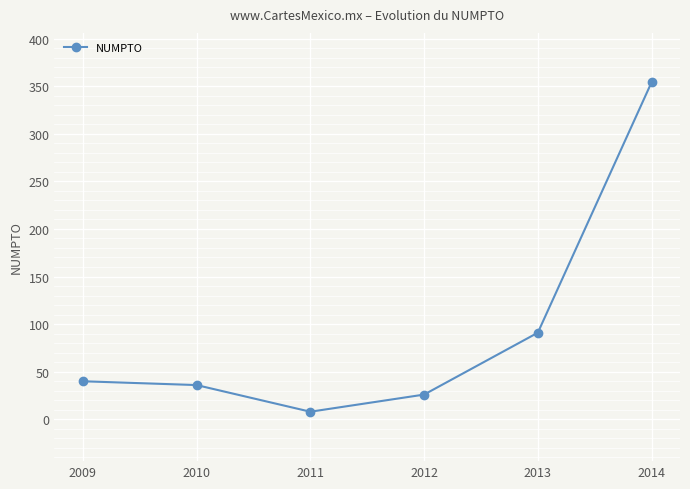

How many lines are shown in the chart?

1